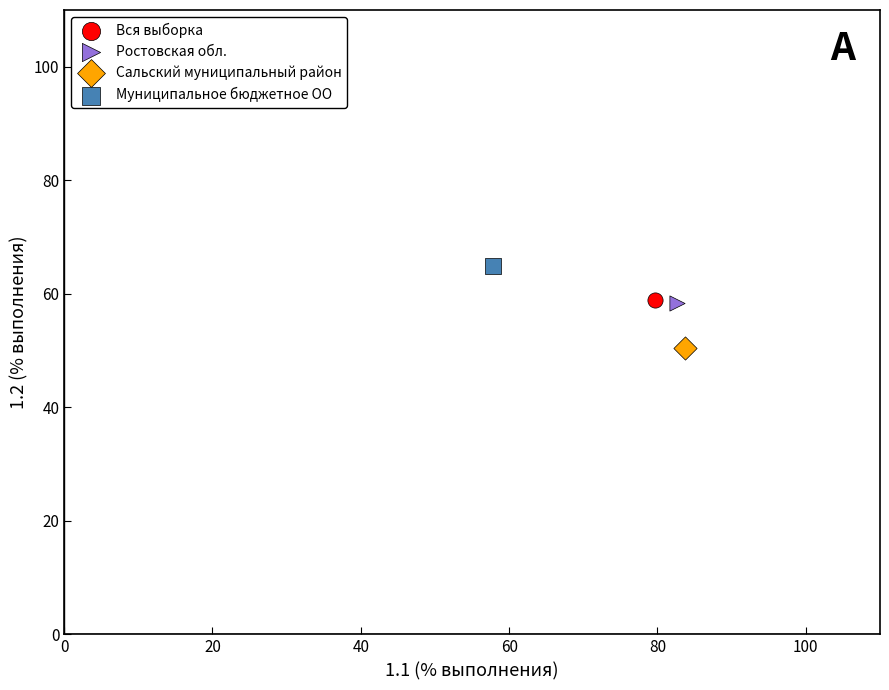

Which series contains the lowest Y value?

Сальский муниципальный район